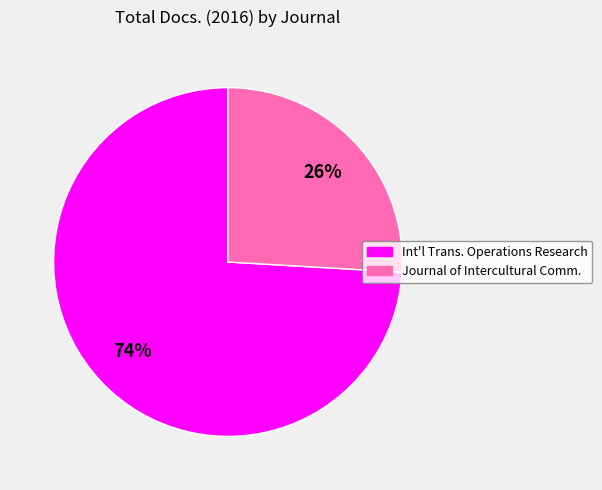

Is there a majority slice in this chart?

Yes